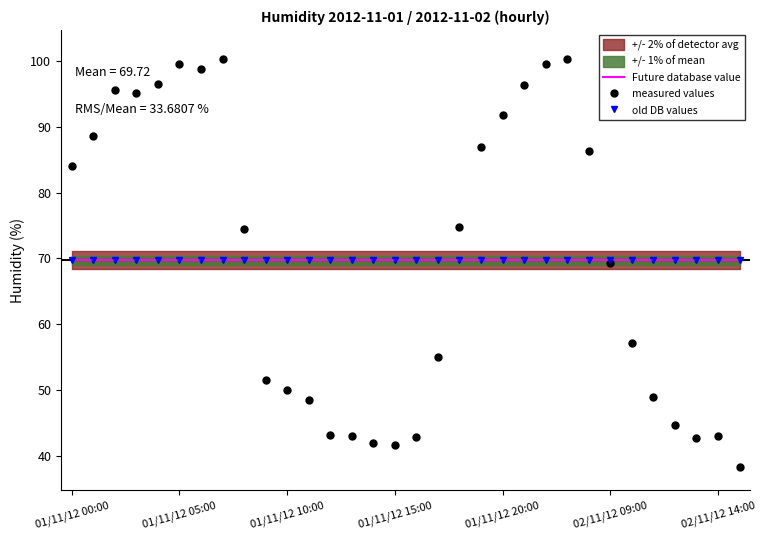

At which category does the chart reach its peak across all series?

7